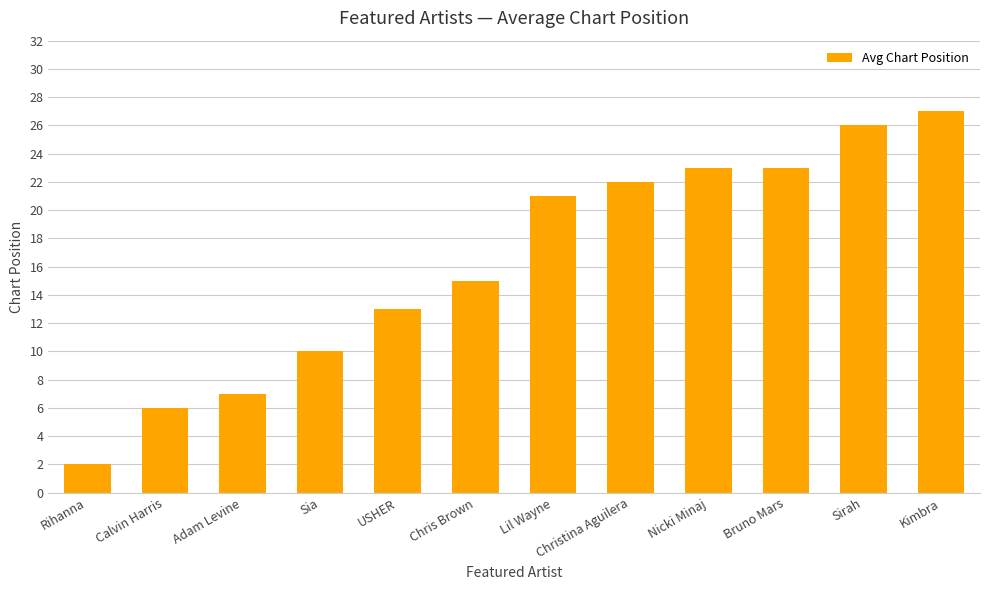

What is the label of the 1st bar from the right?

Kimbra